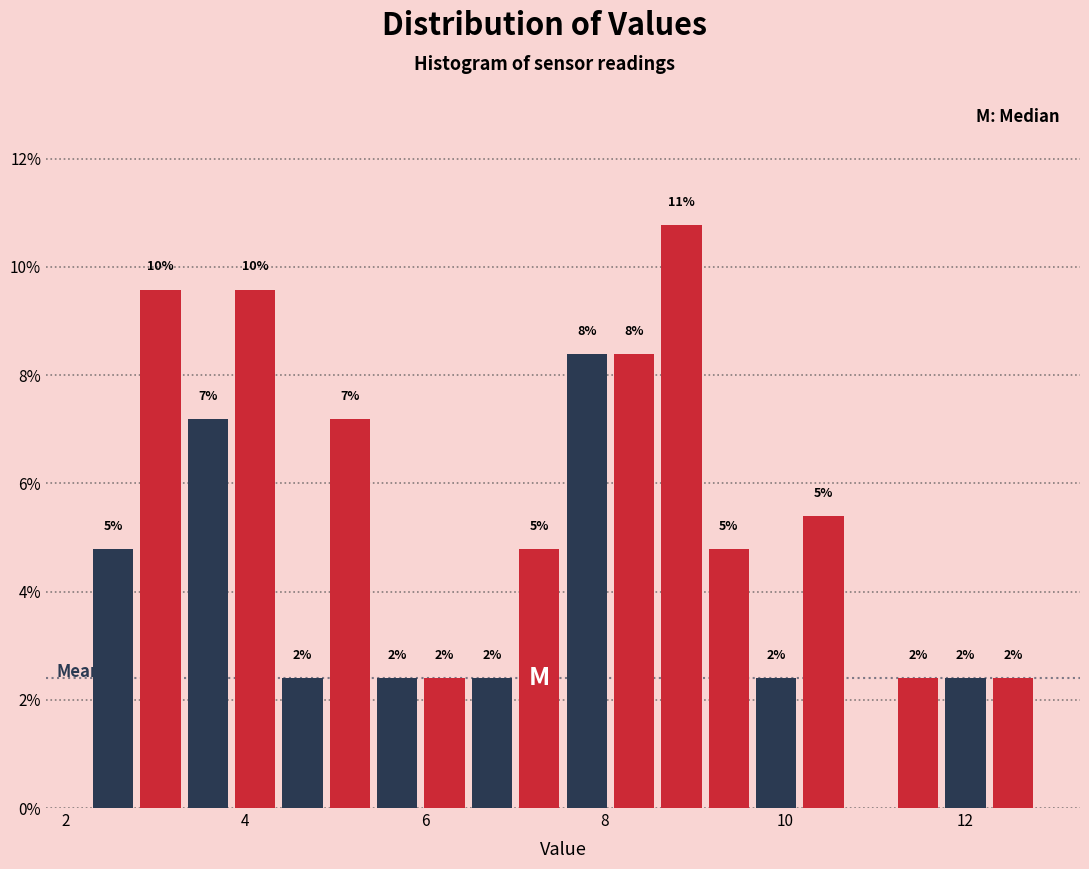

Around what value on the x-axis is the tallest bar? Give the approximate position of its centre, as read against the axis.

8.8